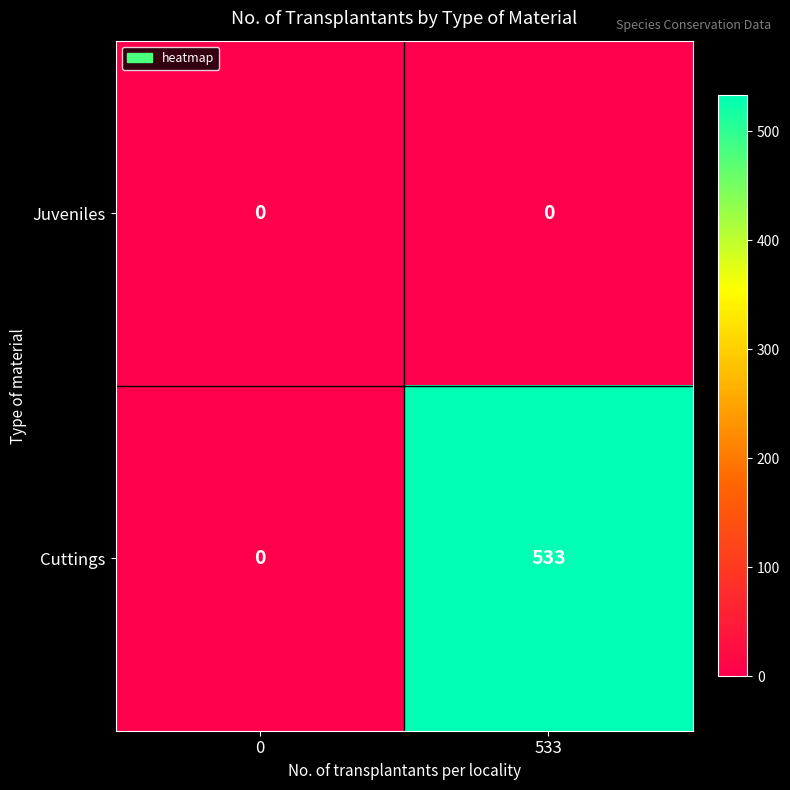

The Cuttings series shows 827 at 533. True or false?

False